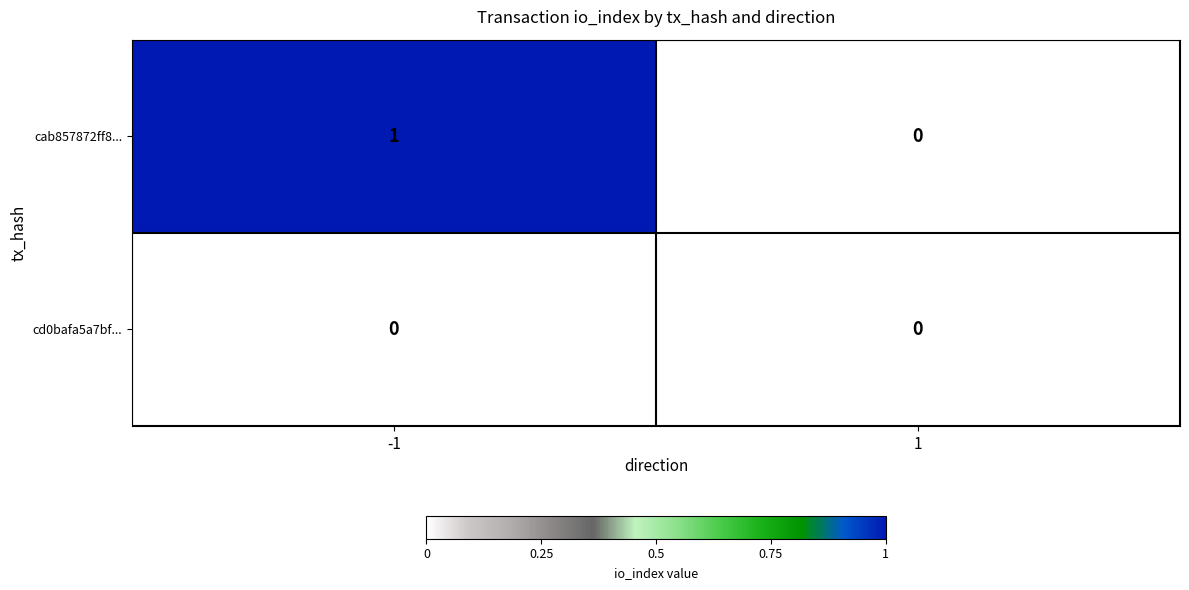

List the series in order of their overall mean, highest first.

cab857872ff8..., cd0bafa5a7bf...